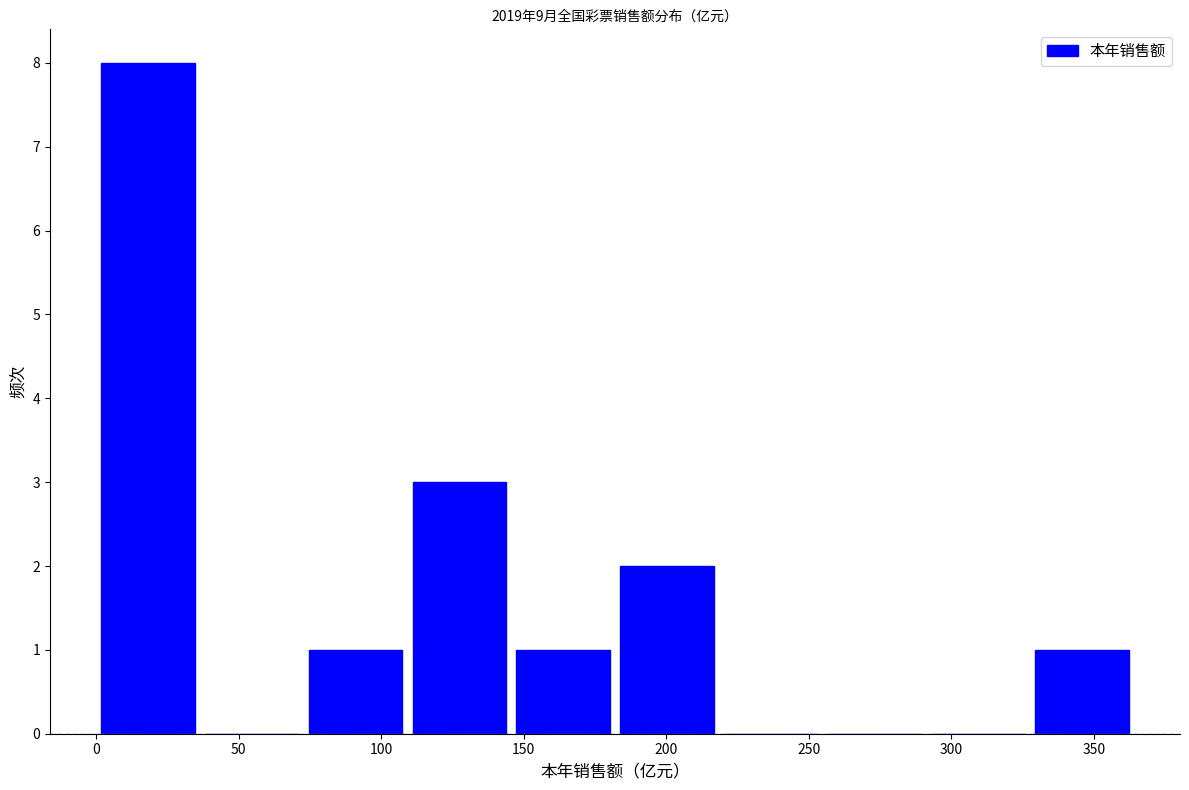

Reading left to right, transcribe this chart: for each bar, give the range it covers on the x-axis and its height. Neither the bar edges nor the heights are printed on the chart, so give them approximately, as read against the axes.

0 to 35: 8
35 to 75: 0
75 to 110: 1
110 to 145: 3
145 to 180: 1
180 to 220: 2
220 to 255: 0
255 to 290: 0
290 to 330: 0
330 to 365: 1